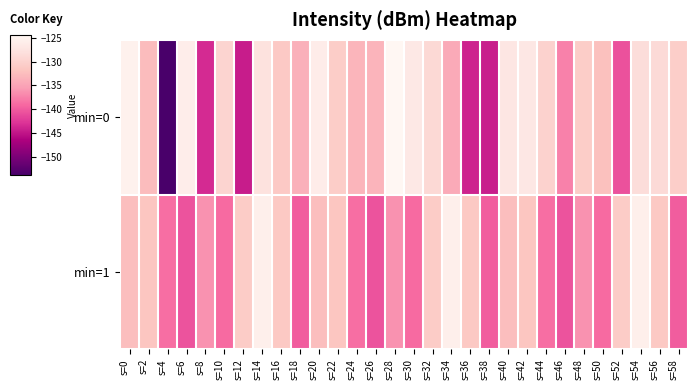

Reading left to right, transcribe all the data shown in this chart.

min=0: s=0=-125.4	s=2=-132.7	s=4=-153.8	s=6=-126.0	s=8=-143.4	s=10=-129.8	s=12=-144.5	s=14=-127.8	s=16=-131.1	s=18=-133.8	s=20=-126.1	s=22=-130.7	s=24=-133.3	s=26=-133.4	s=28=-124.4	s=30=-126.8	s=32=-129.1	s=34=-134.3	s=36=-144.0	s=38=-144.3	s=40=-127.2	s=42=-126.9	s=44=-130.0	s=46=-137.4	s=48=-130.7	s=50=-132.2	s=52=-140.7	s=54=-128.5	s=56=-128.8	s=58=-130.5
min=1: s=0=-132.4	s=2=-131.6	s=4=-138.8	s=6=-140.5	s=8=-136.3	s=10=-139.0	s=12=-130.8	s=14=-125.7	s=16=-131.2	s=18=-139.8	s=20=-132.4	s=22=-131.6	s=24=-138.8	s=26=-140.5	s=28=-136.3	s=30=-139.0	s=32=-130.8	s=34=-125.7	s=36=-131.2	s=38=-139.8	s=40=-132.4	s=42=-131.6	s=44=-138.8	s=46=-140.5	s=48=-136.3	s=50=-139.0	s=52=-130.8	s=54=-125.7	s=56=-131.2	s=58=-139.8